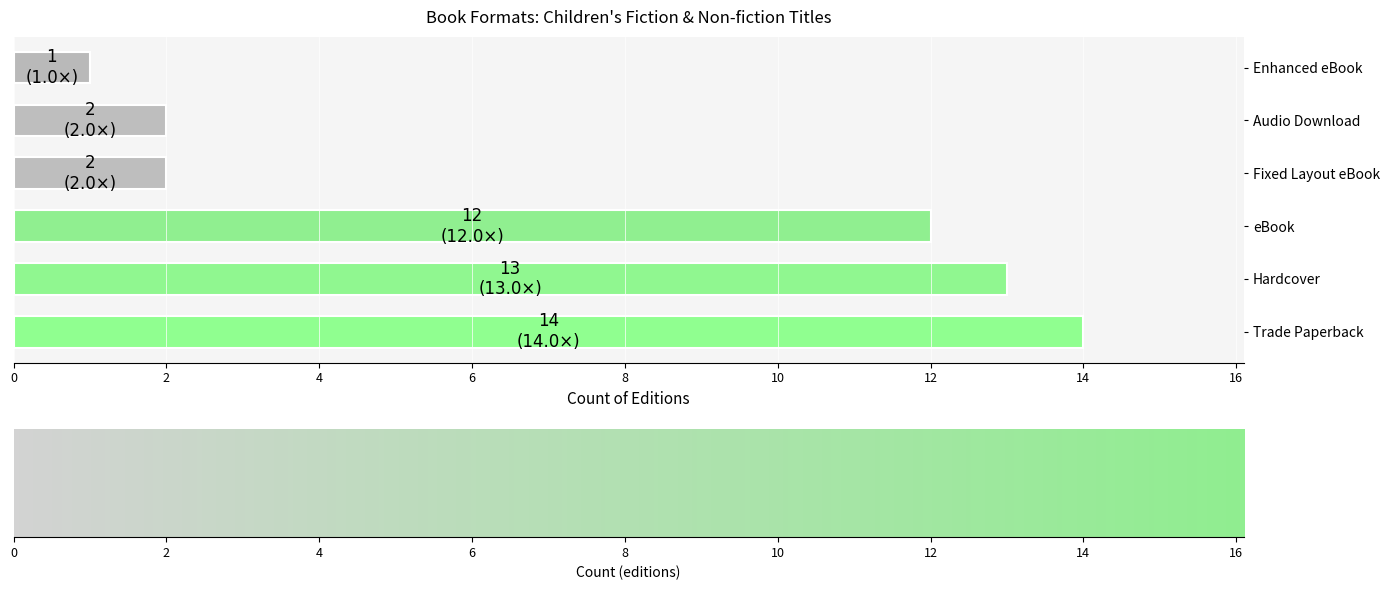

What is the change in value from eBook to Fixed Layout eBook?

-10